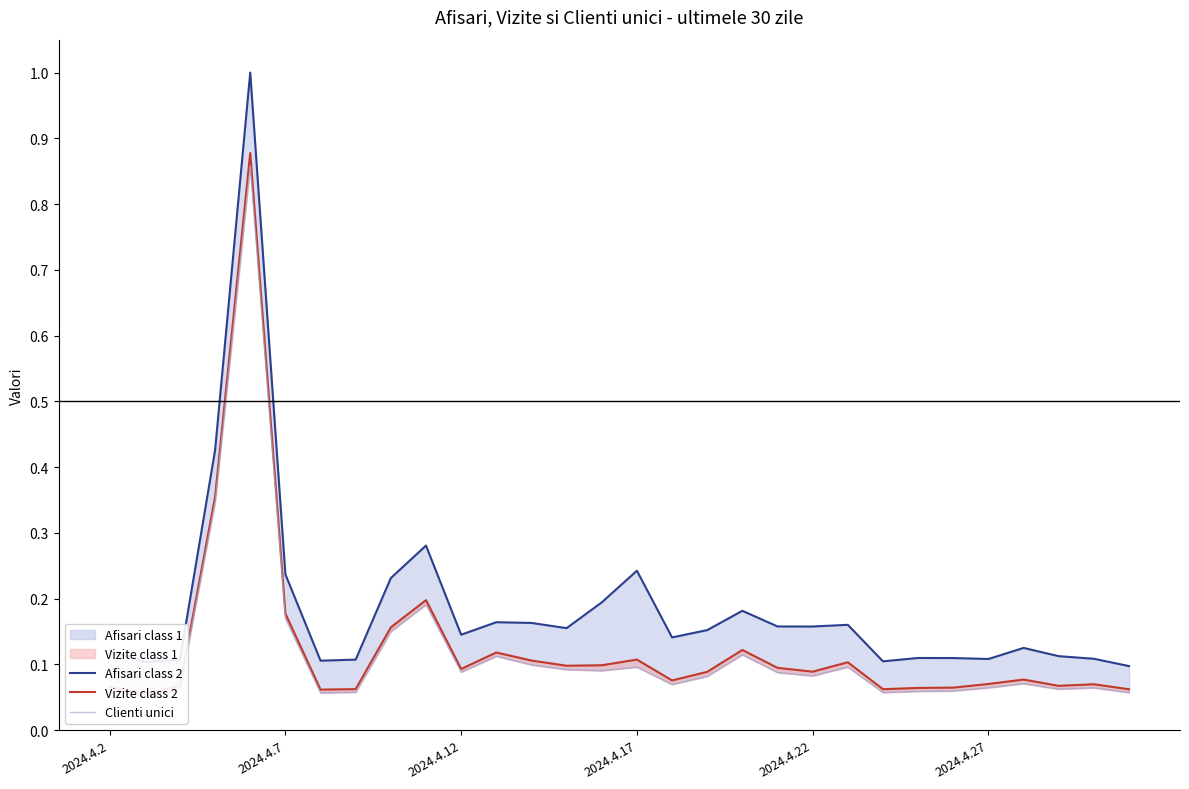

At how many categories does at least one series exceed 0?

30